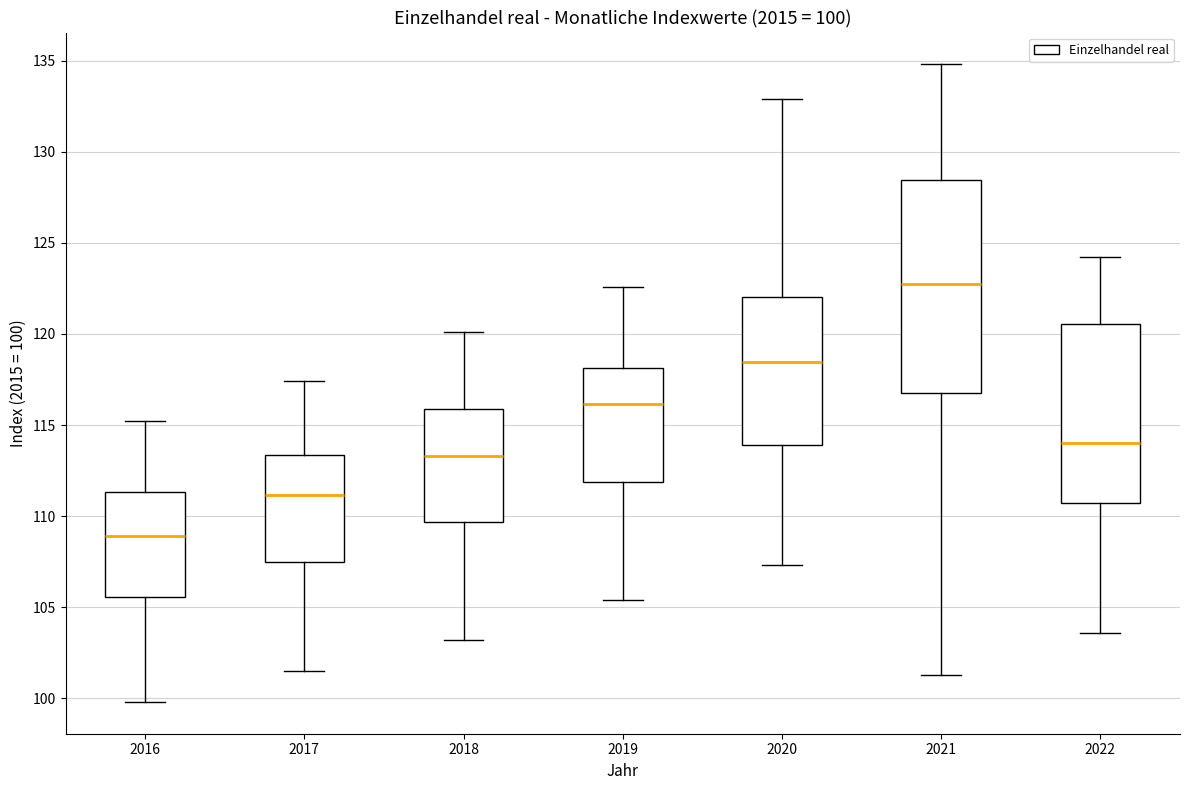

Which box has the lowest median line?

2016